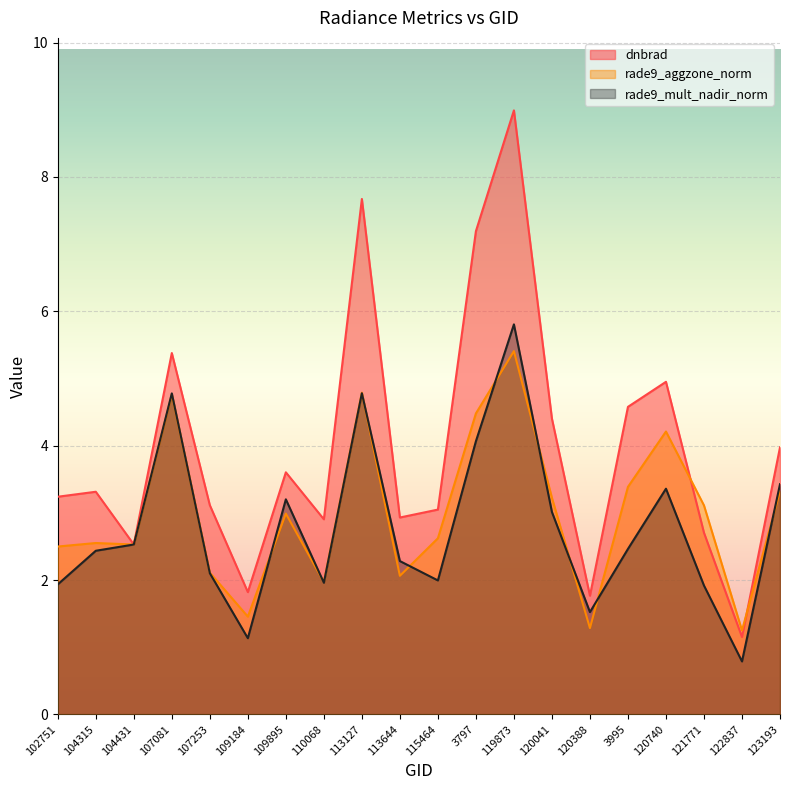

Where do rade9_aggzone_norm and dnbrad first cross each other?

120740 and 121771